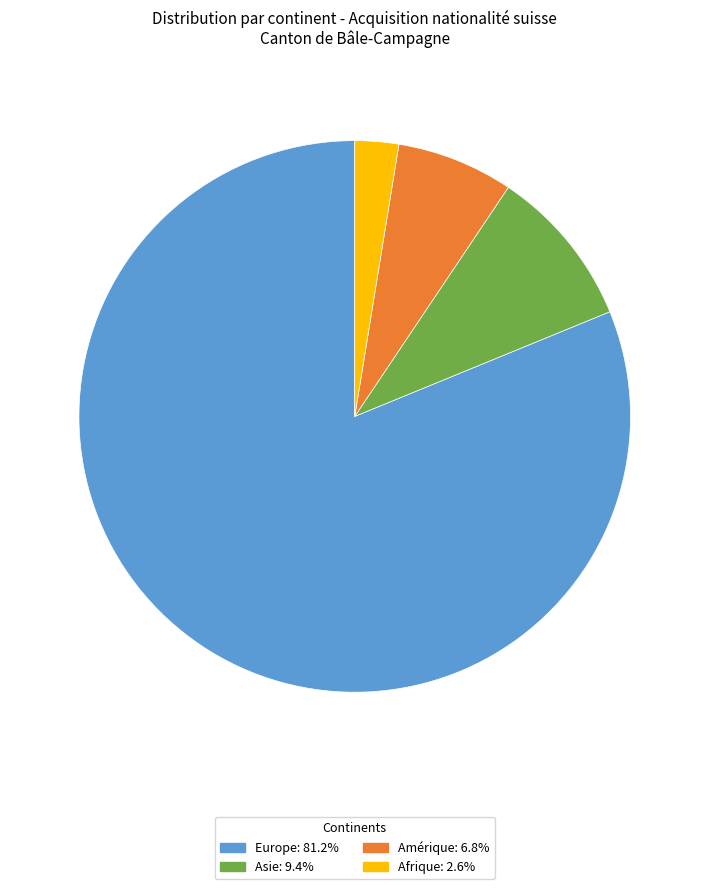

How many slices are in this pie chart?

4